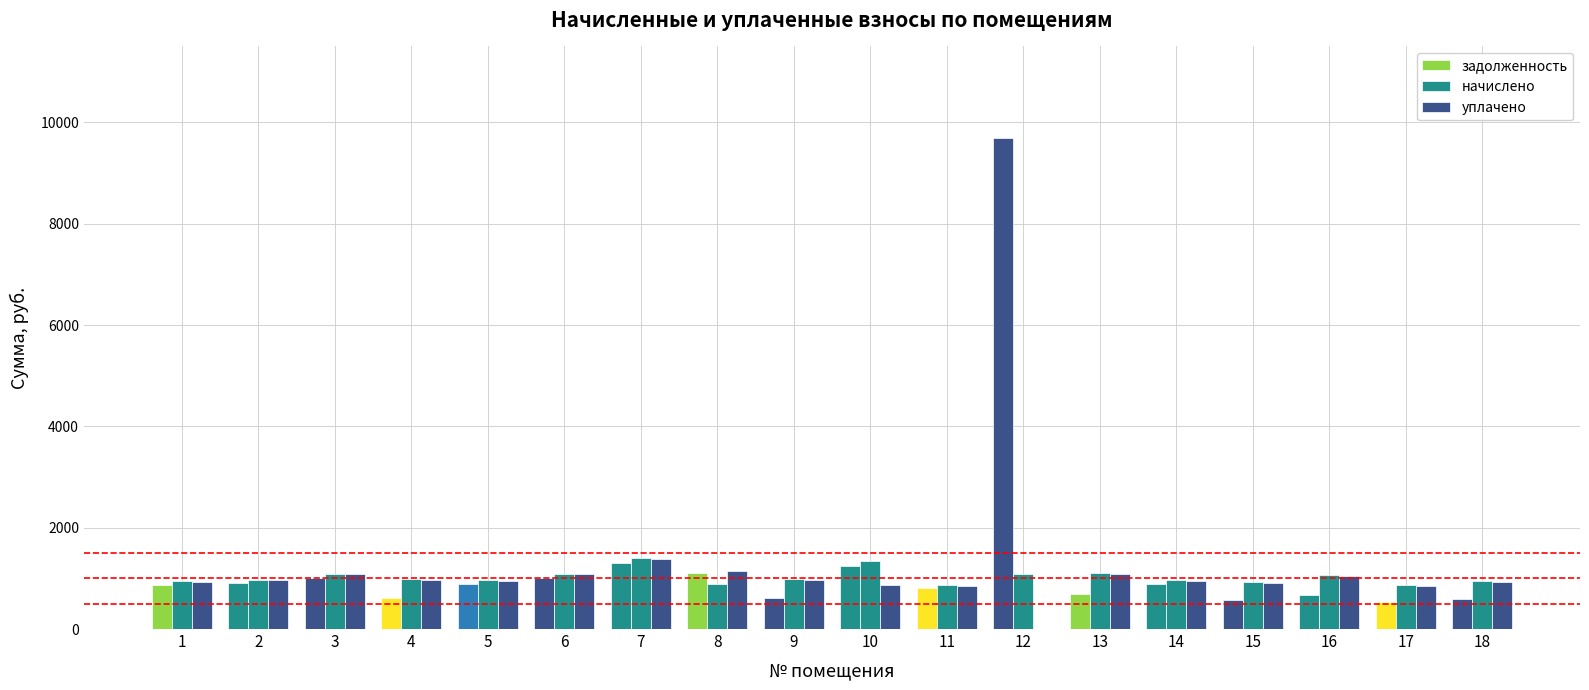

How many values in the задолженность series exceed 894?

9